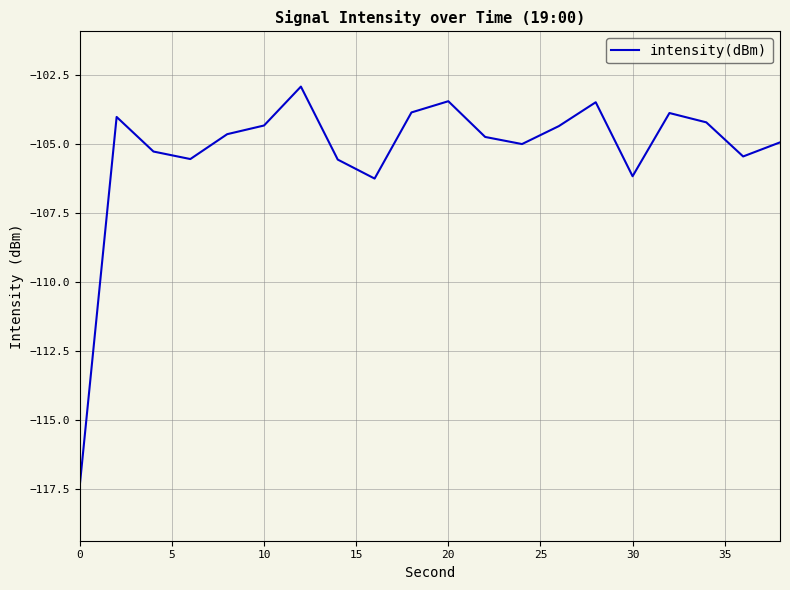

What is the difference between the maximum and minimum values?

14.4